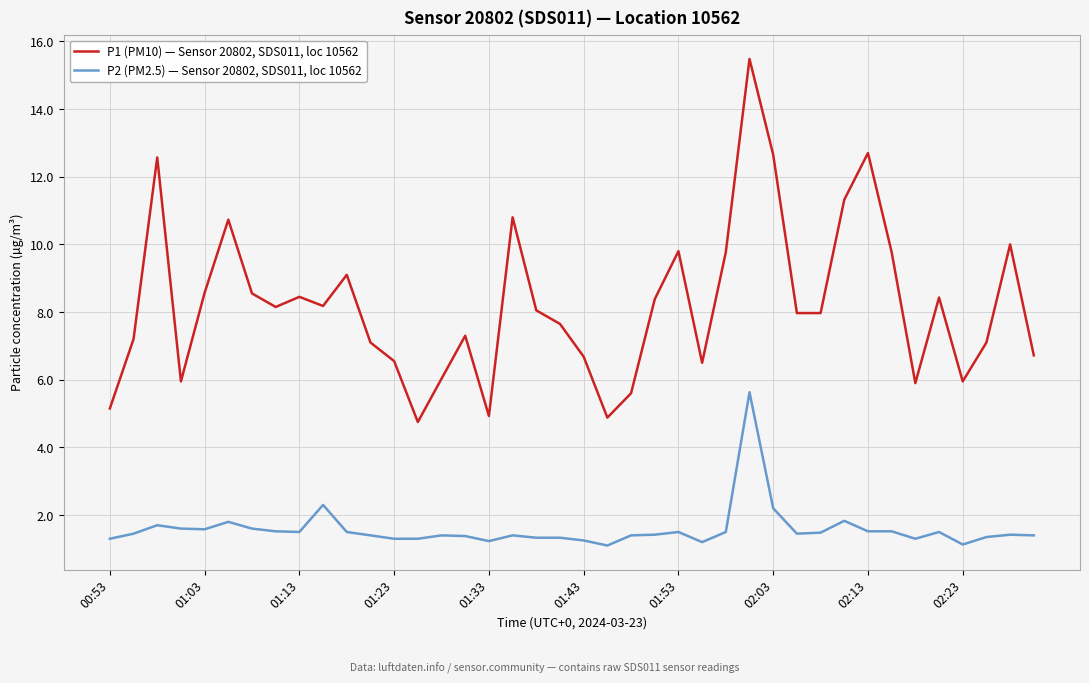

Which series has the largest total across all categories?

P1 (PM10) — Sensor 20802, SDS011, loc 10562